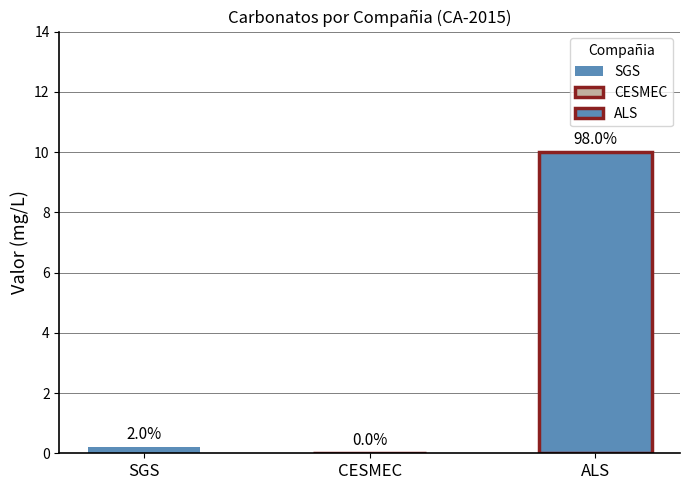

What is the difference between the values at SGS and ALS?

9.8